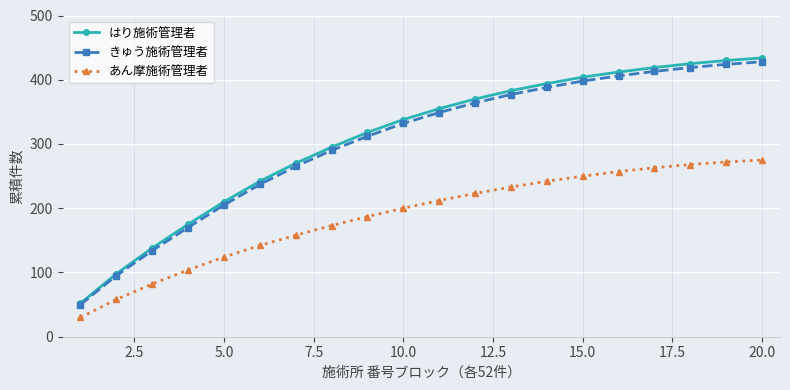

What is the value of the あん摩施術管理者 point at the 7th from the left?

158